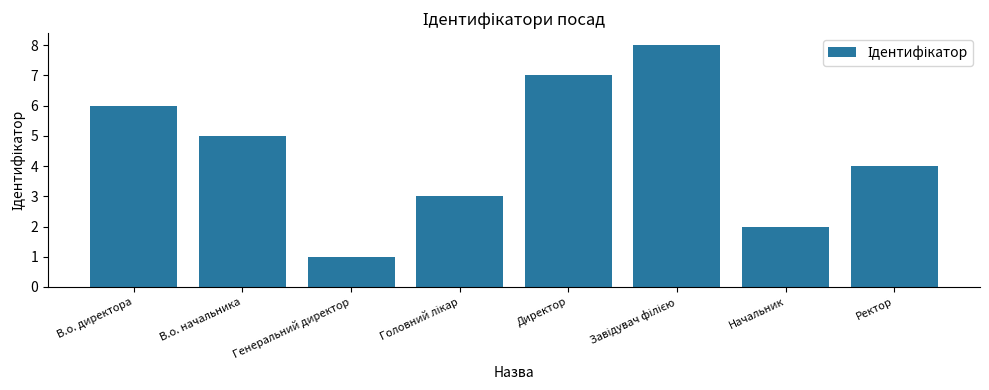

What is the label of the 8th bar from the left?

Ректор